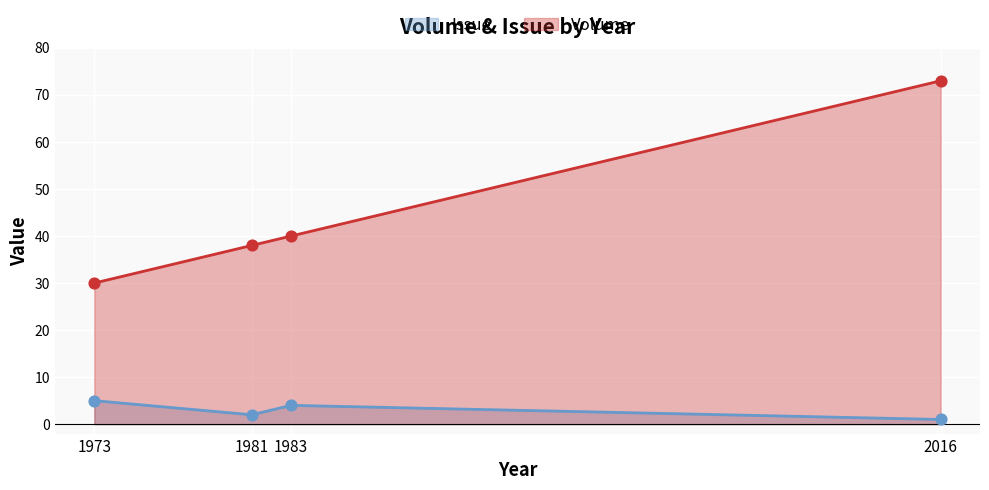

Which series has the largest total across all categories?

Volume